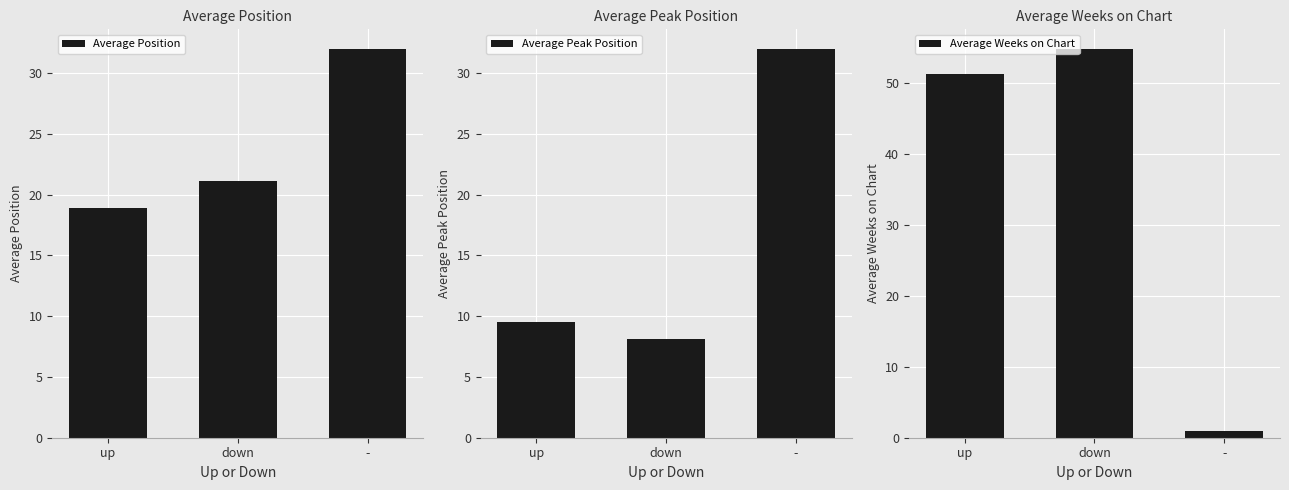

How many values in the Average Peak Position series exceed 9?

2